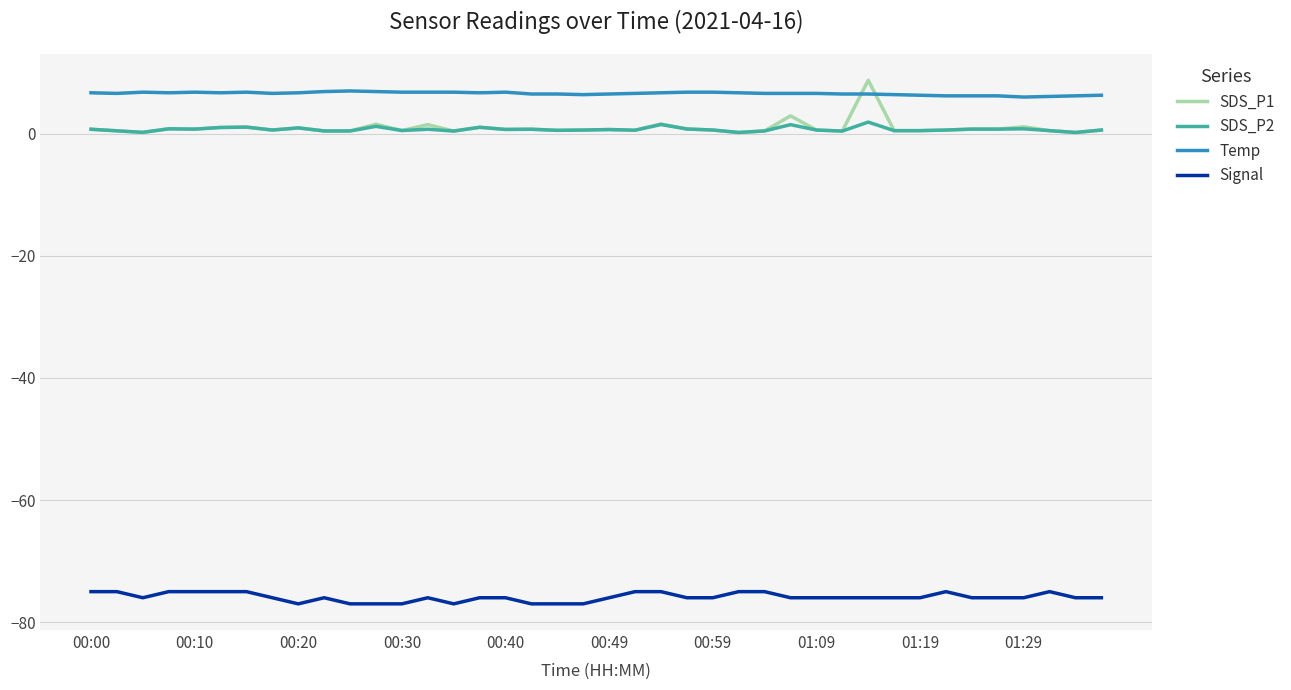

Which series has the largest range (max minus min)?

SDS_P1